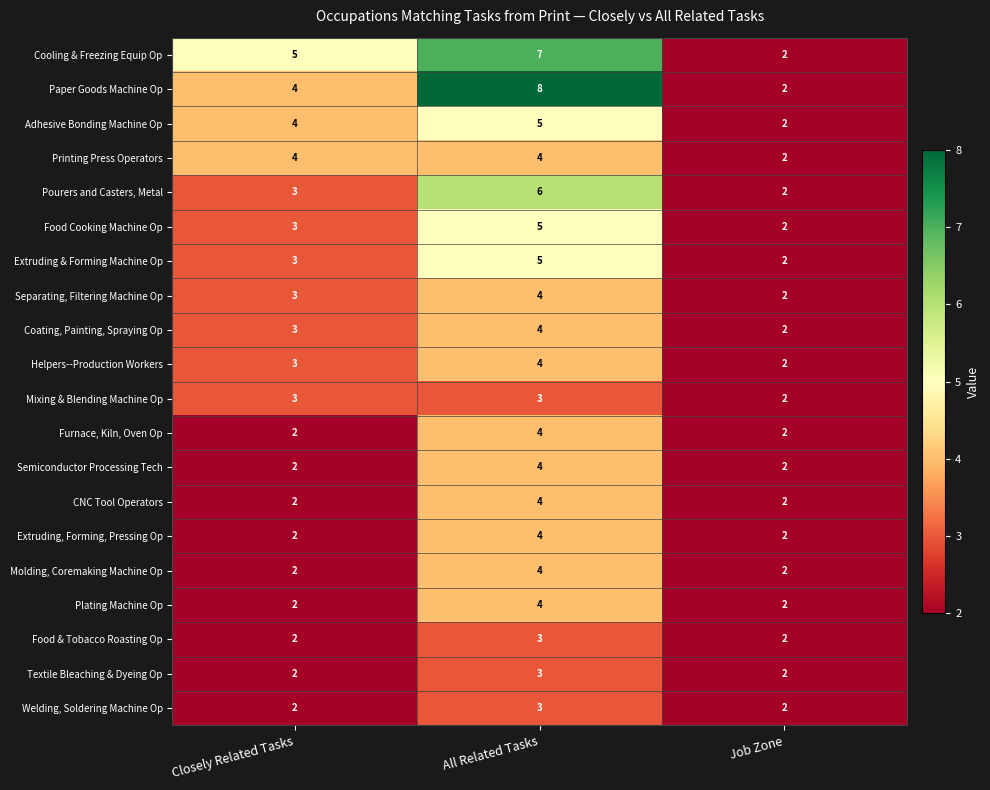

The value of Separating, Filtering Machine Op at All Related Tasks is 5. True or false?

False